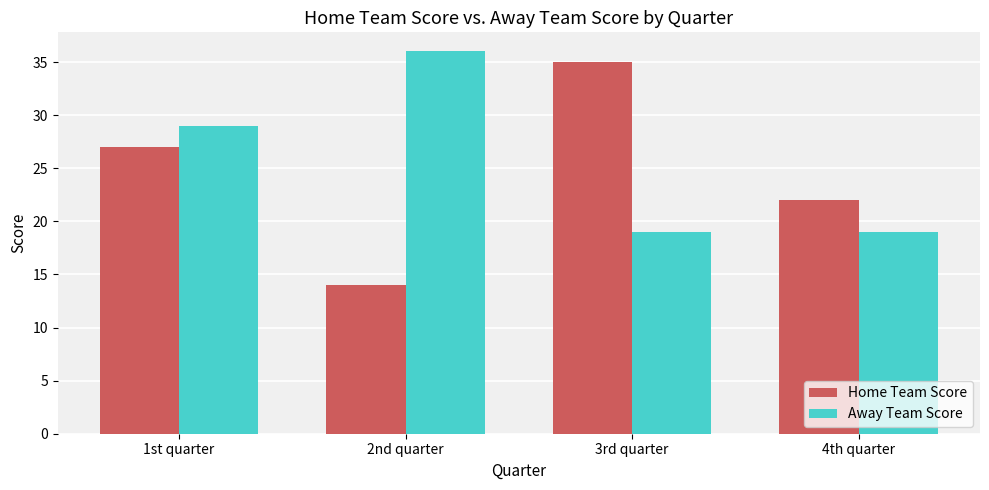

Reading left to right, list all the values displayed in this chart.

Home Team Score: 1st quarter=27	2nd quarter=14	3rd quarter=35	4th quarter=22
Away Team Score: 1st quarter=29	2nd quarter=36	3rd quarter=19	4th quarter=19